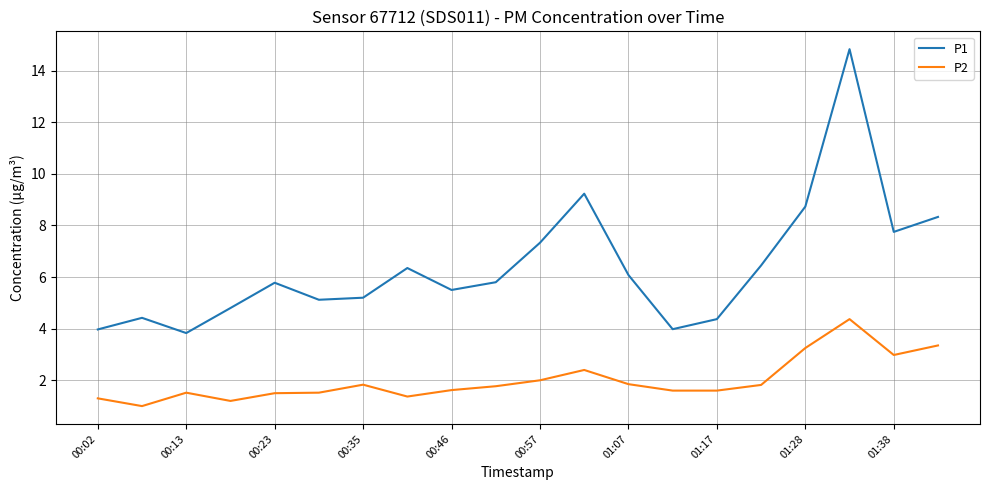

True or false: P1 and P2 cross at least once.

False